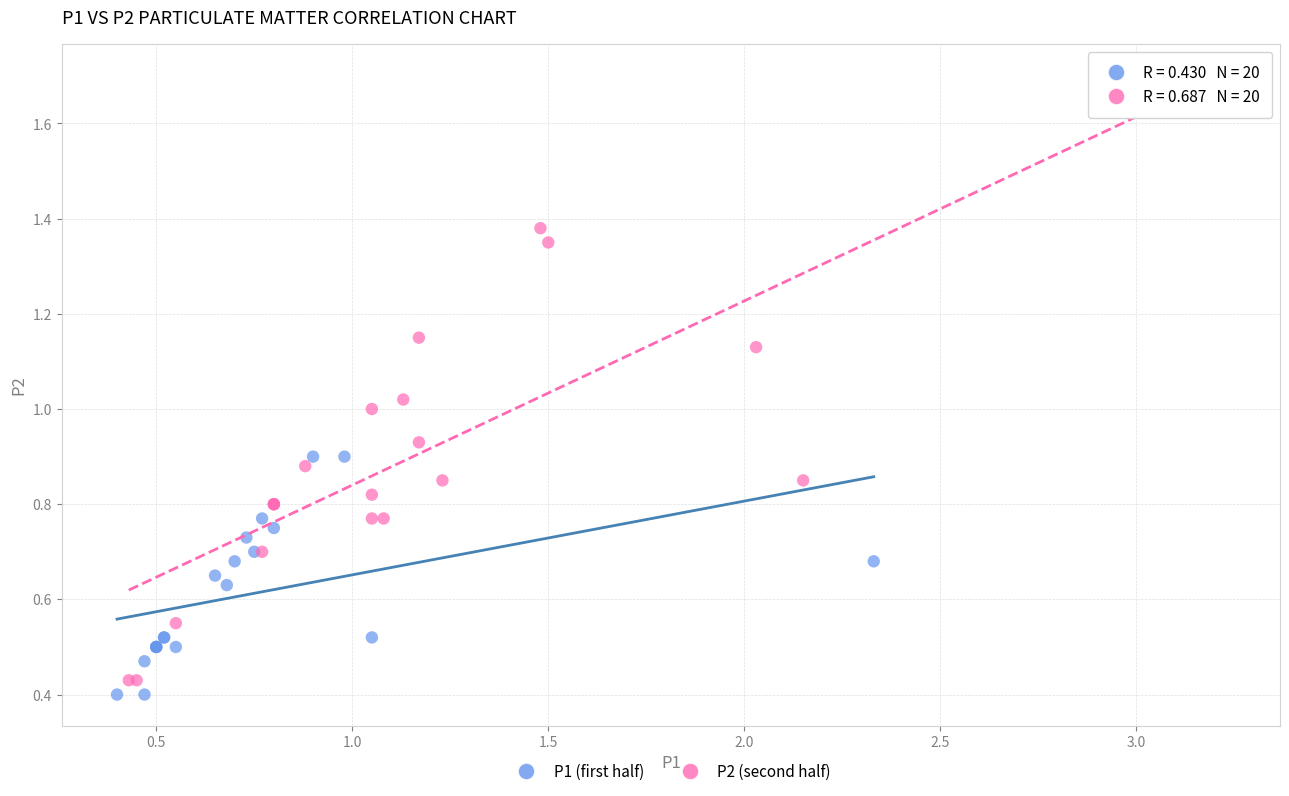

Which series contains the lowest Y value?

P1 (first half)